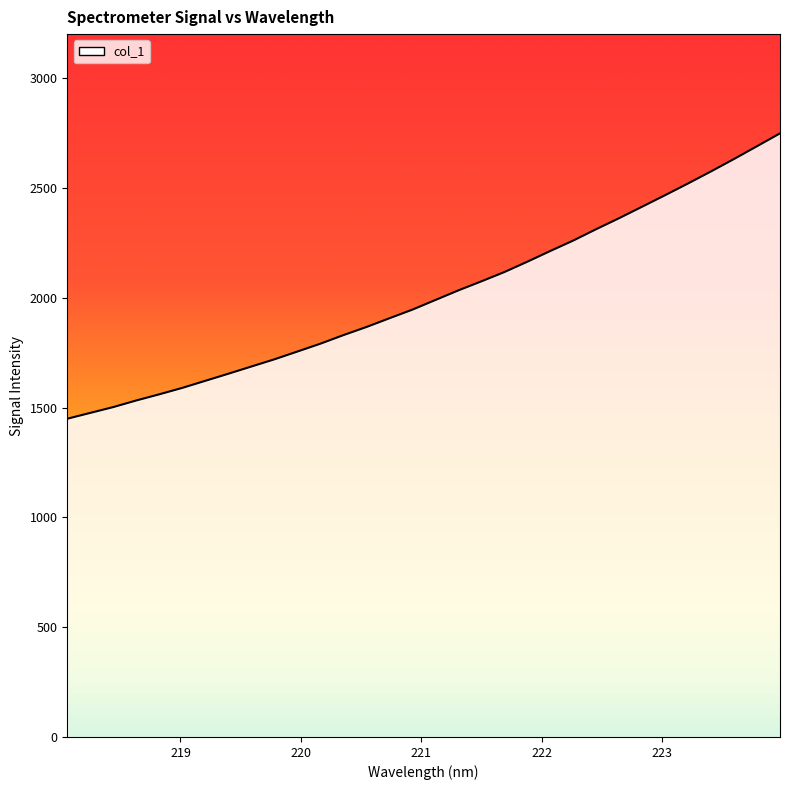

What is the smallest value displayed?

1448.9